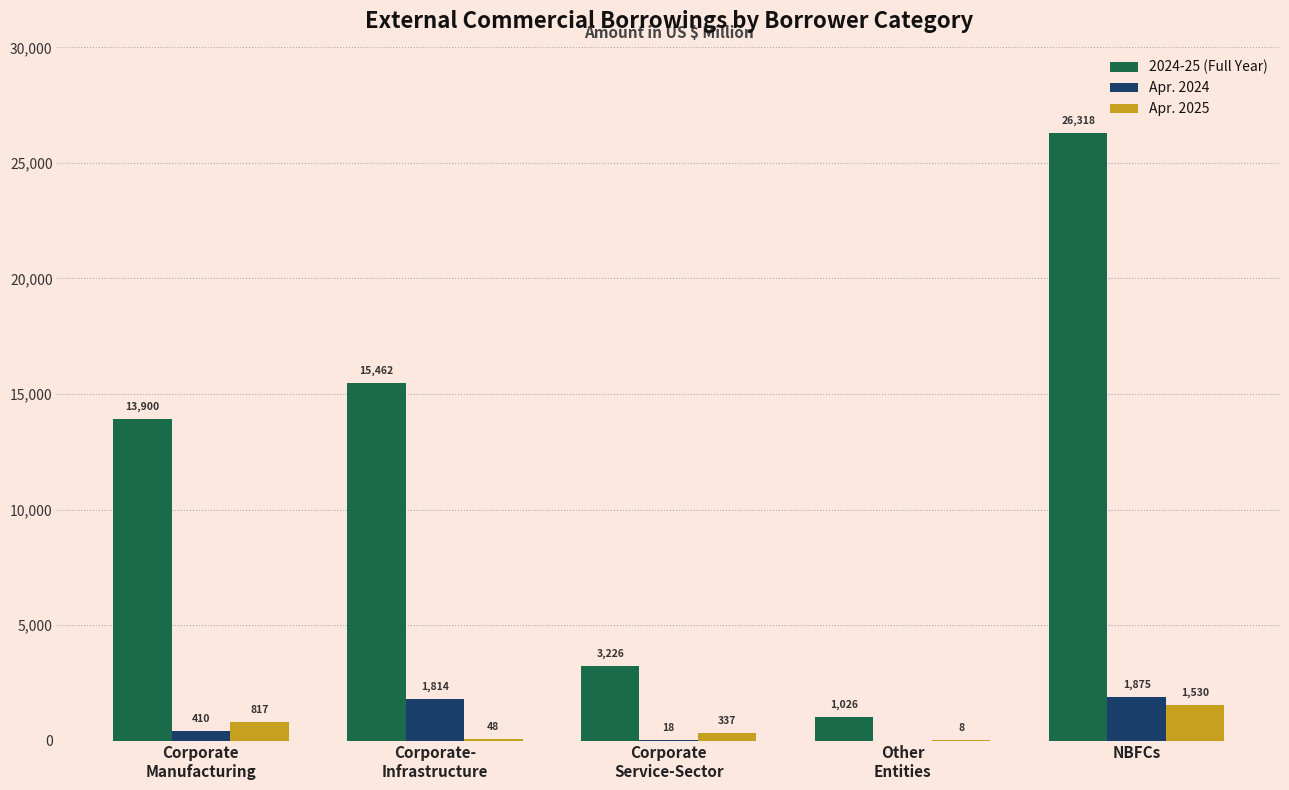

What is the sum of all Apr. 2025 values?

2740